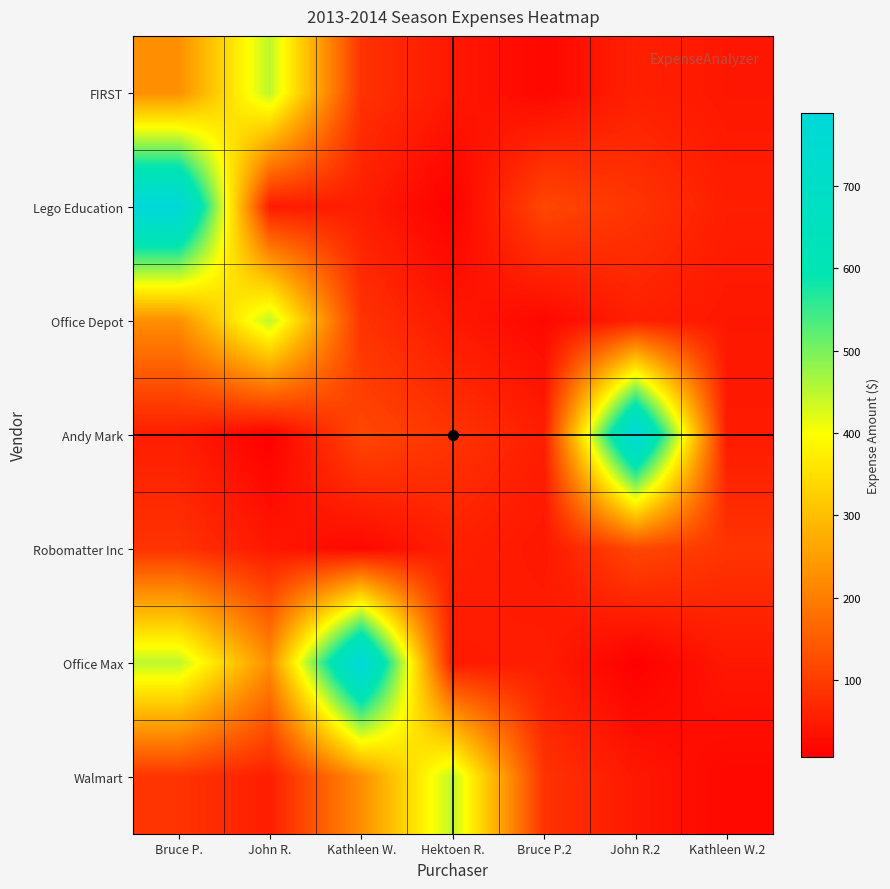

Count the number of data series in this chart.

7